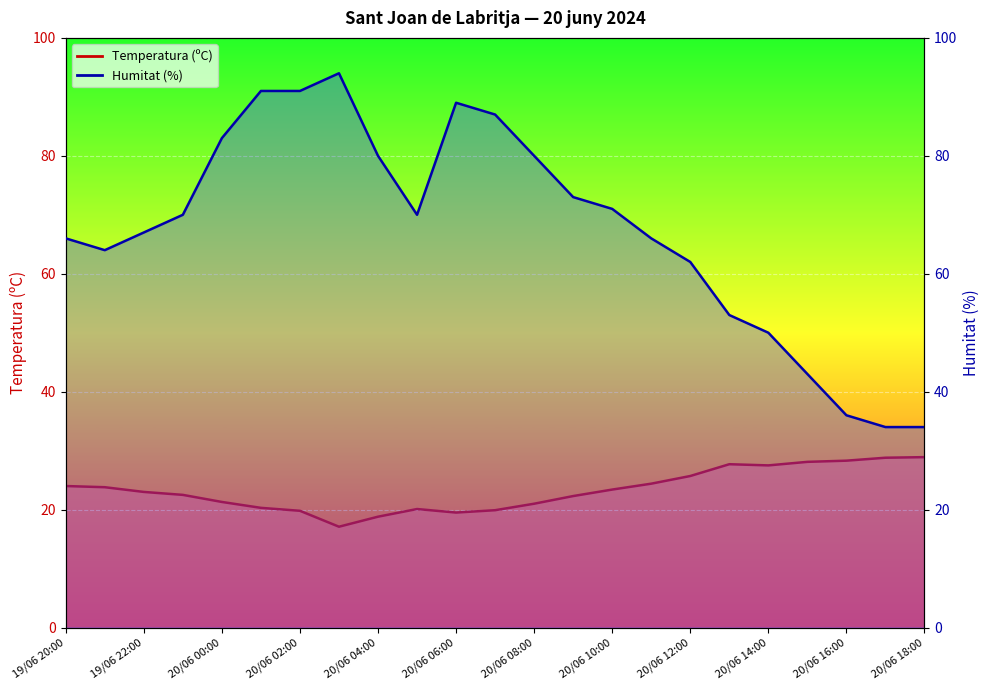

Which series has the largest total across all categories?

Humitat (%)